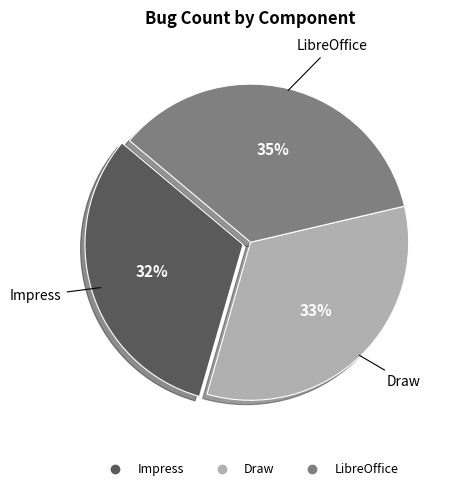

Do Draw and Impress together represent more than half of the pie?

Yes